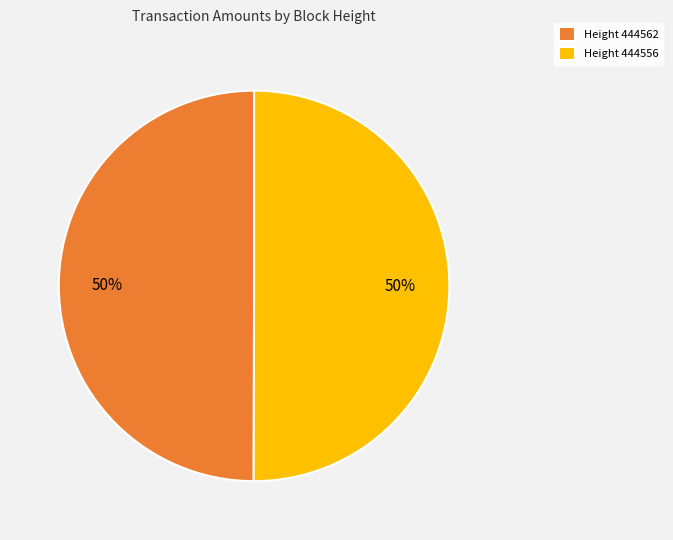

What is the ratio of the value at Height 444562 to the value at Height 444556?

1.0